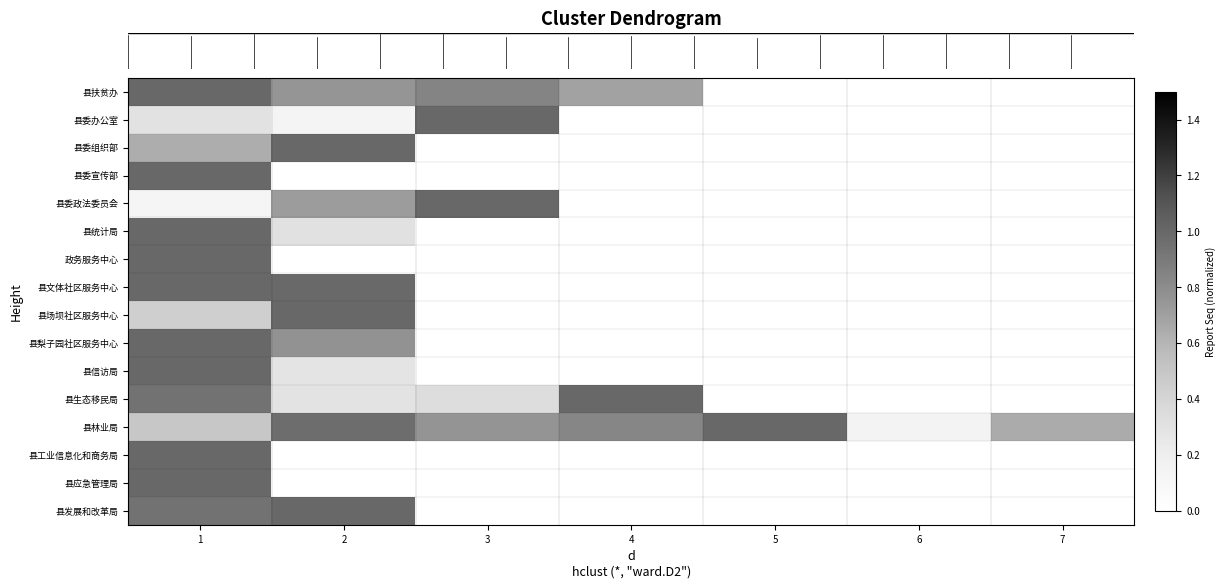

How many series are shown in this chart?

16